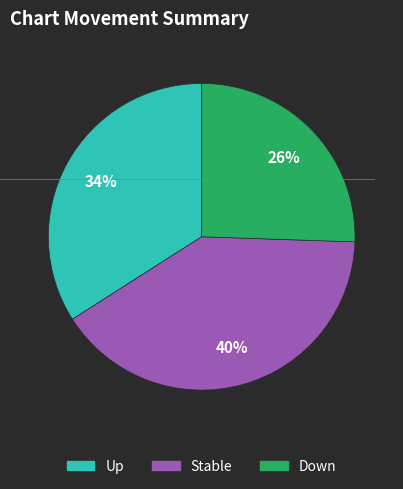

Is there a majority slice in this chart?

No